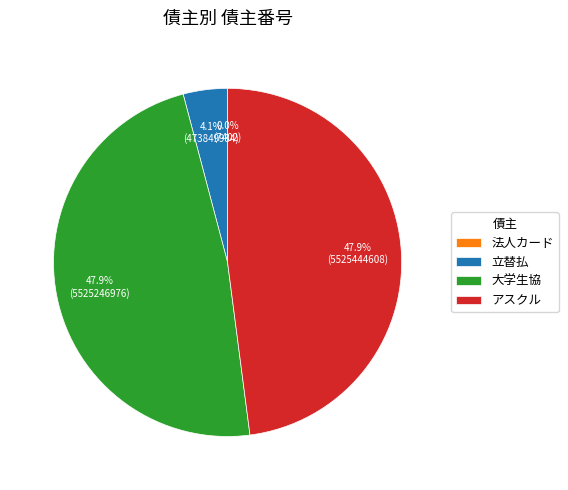

Is there a majority slice in this chart?

No